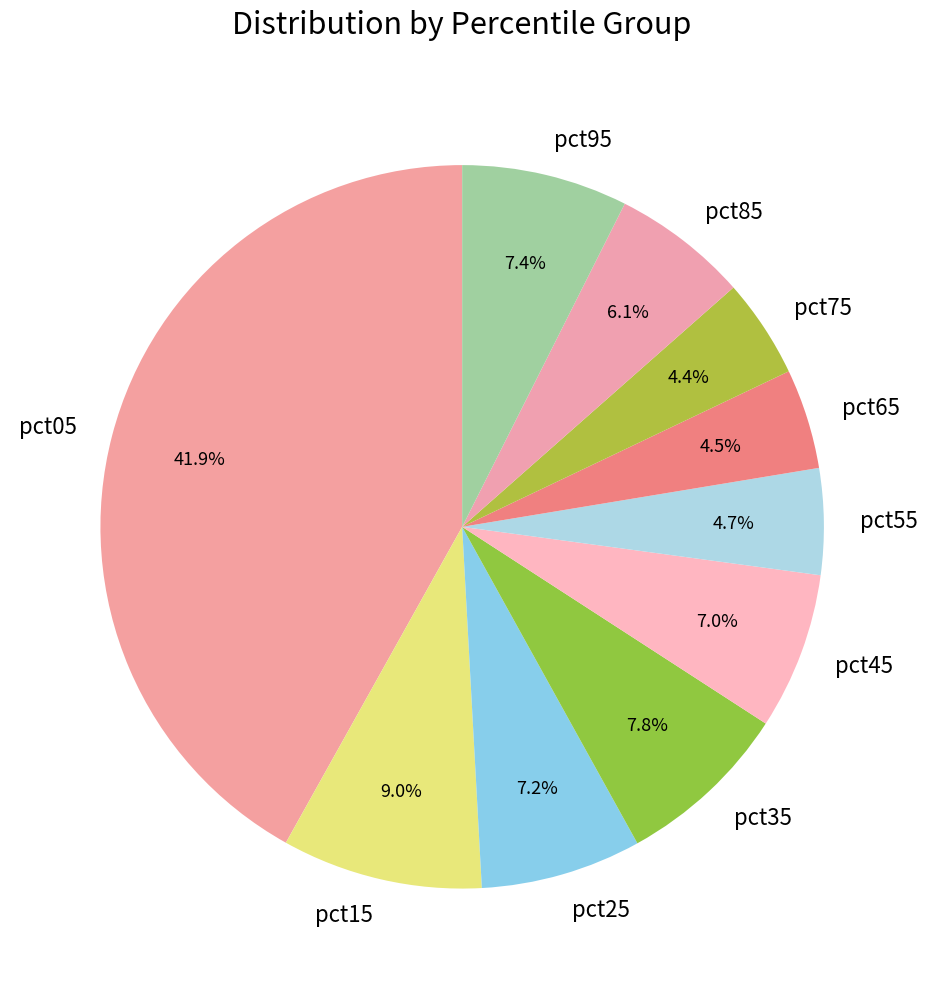

The pct35 slice represents 8% of the pie. True or false?

True